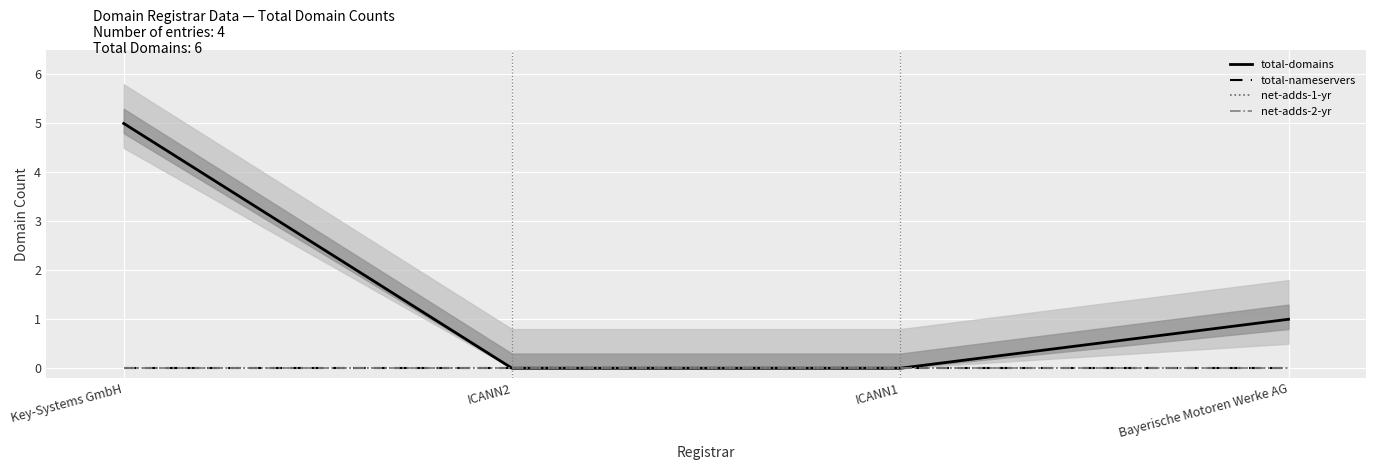

List the labels in order of net-adds-1-yr value, smallest first.

Key-Systems GmbH, ICANN2, ICANN1, Bayerische Motoren Werke AG